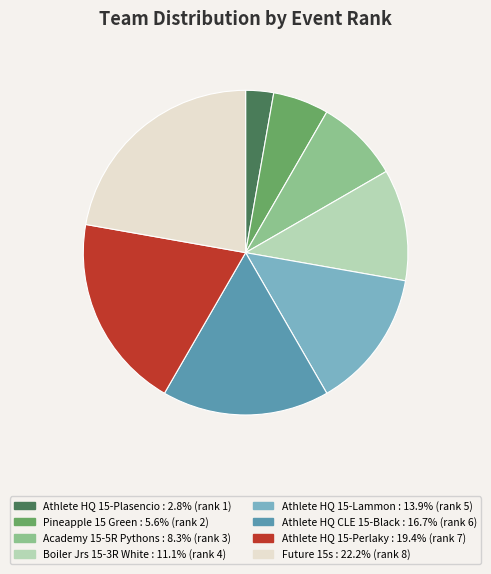

Rank the categories by value from lowest to highest.

Athlete HQ 15-Plasencio, Pineapple 15 Green, Academy 15-5R Pythons, Boiler Jrs 15-3R White, Athlete HQ 15-Lammon, Athlete HQ CLE 15-Black, Athlete HQ 15-Perlaky, Future 15s